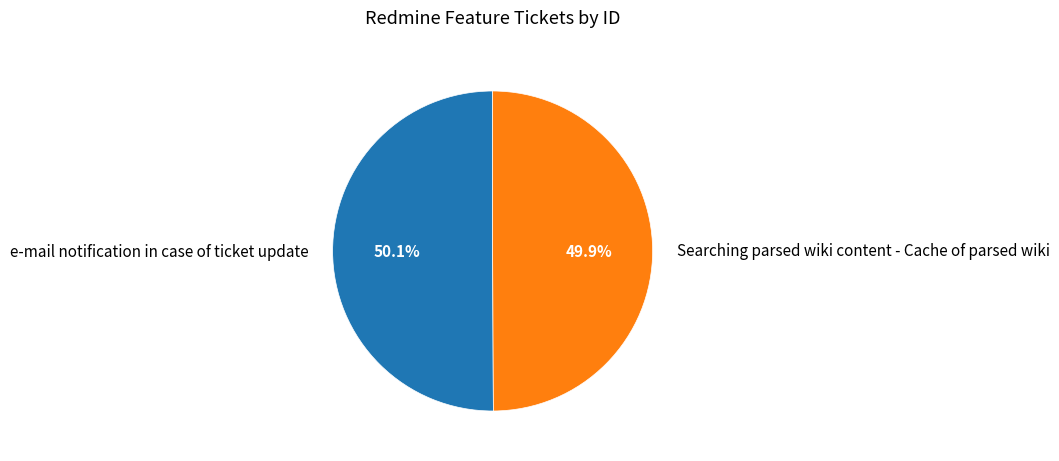

What percentage is NOT represented by e-mail notification in case of ticket update?

49.9%